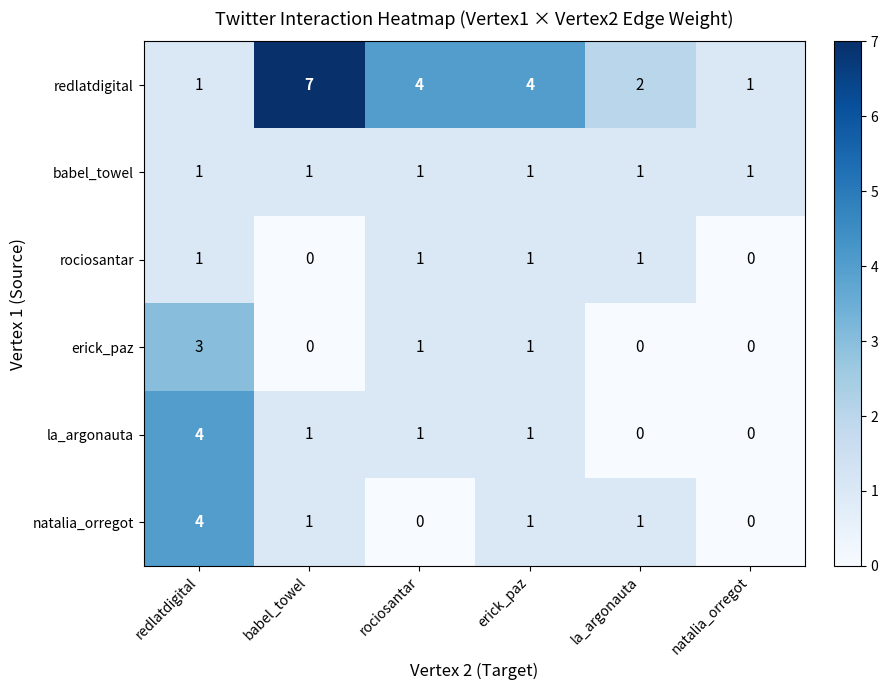

What is the sum of all rociosantar values?

4